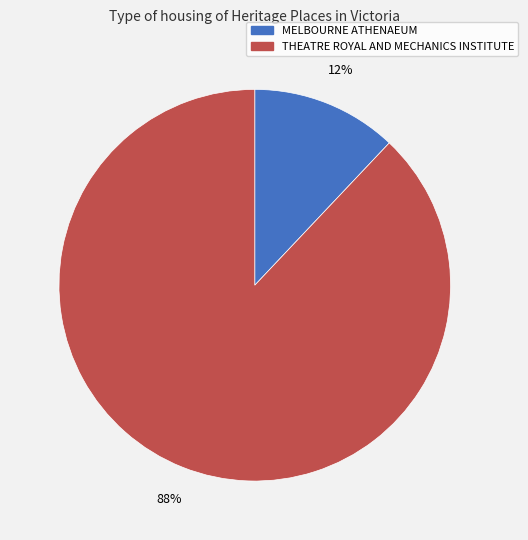

Count the number of slices in the pie.

2